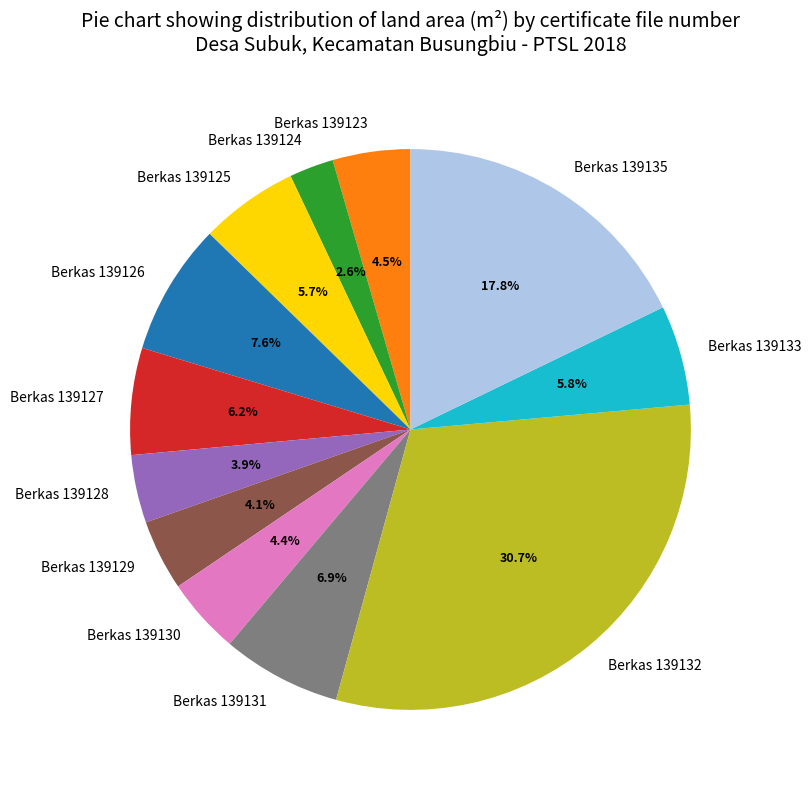

Approximately how many times larger is the value at Berkas 139130 compared to Berkas 139124?

1.7